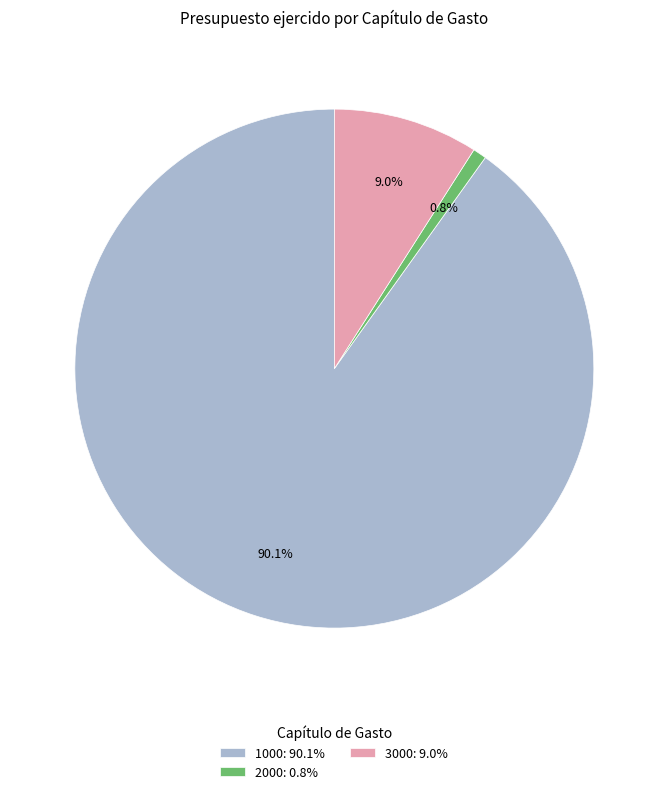

Do 2000: 0.8% and 1000: 90.1% together represent more than half of the pie?

Yes